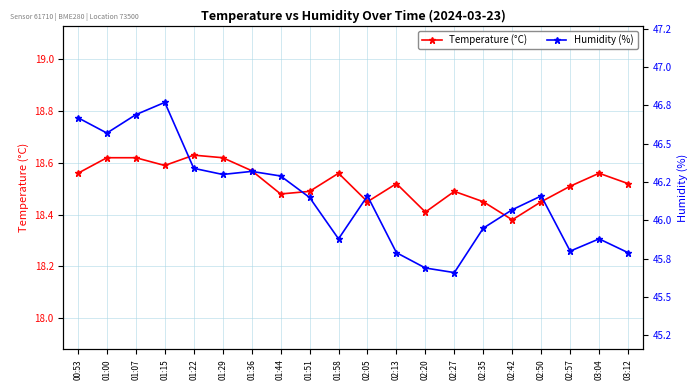

What is the label of the 17th point from the right?

01:15